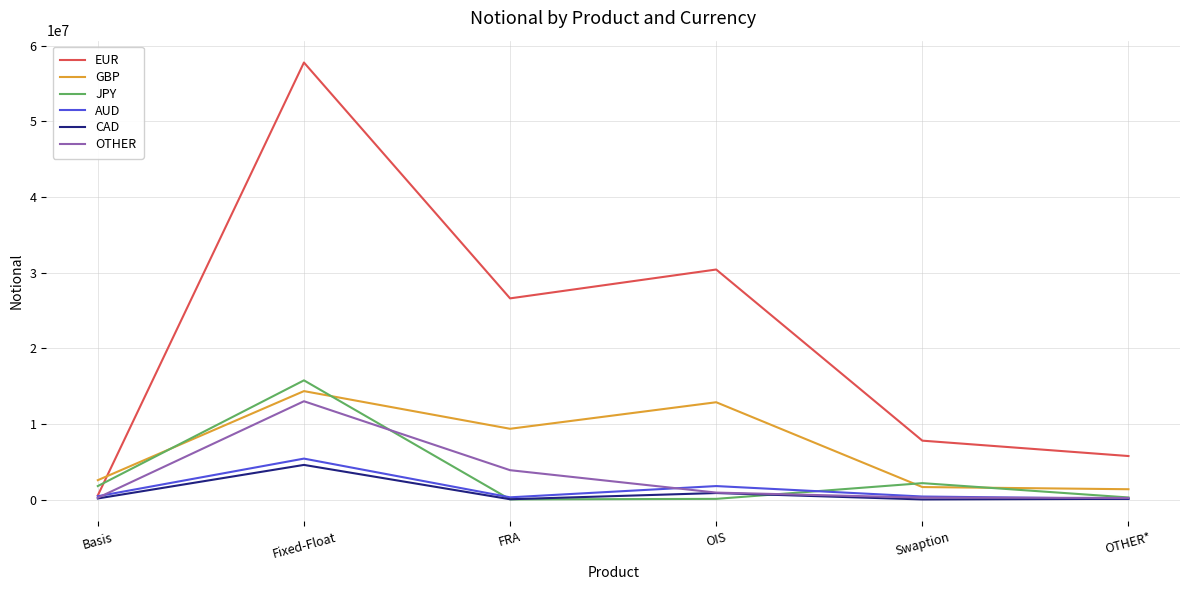

The value of GBP at OIS is 12866625. True or false?

True